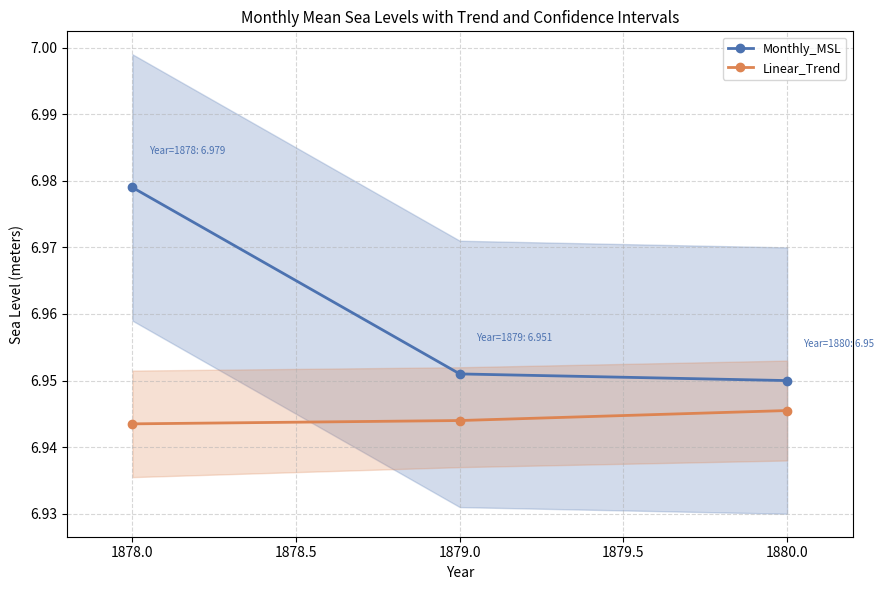

Is it true that Linear_Trend equals 10.4 at 1878.0?

False